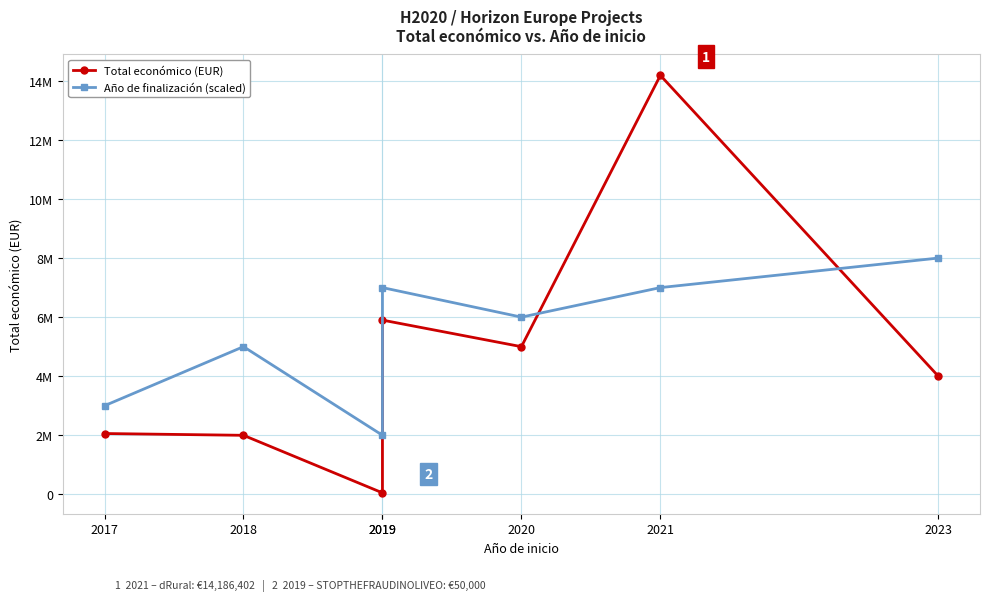

Reading right to left, transcribe all the data shown in this chart.

Total económico (EUR): 3999937	14186402	4999393	5899105	50000	1998299	2058795
Año de finalización (scaled): 8000000	7000000	6000000	7000000	2000000	5000000	3000000